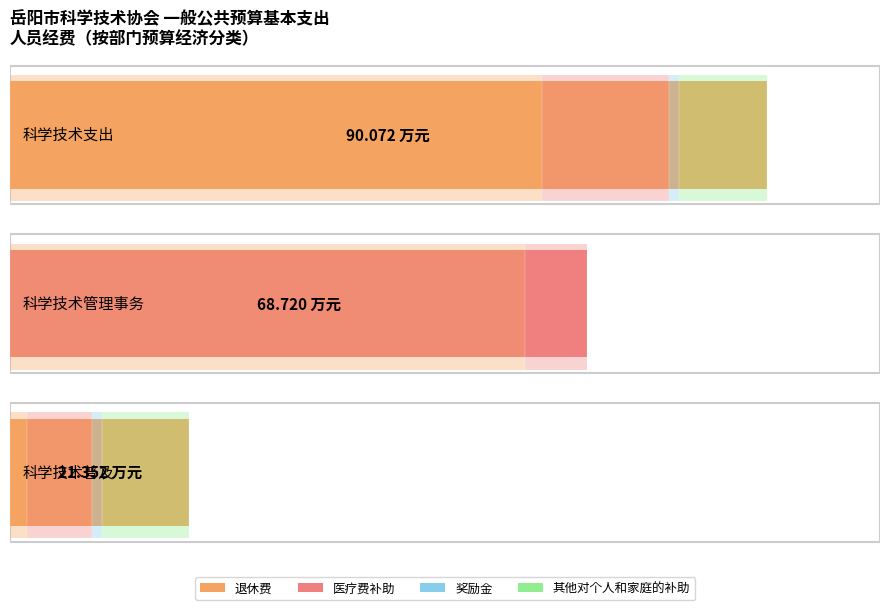

List the labels in order of 奖励金 value, smallest first.

科学技术管理事务, 科学技术支出, 科学技术普及